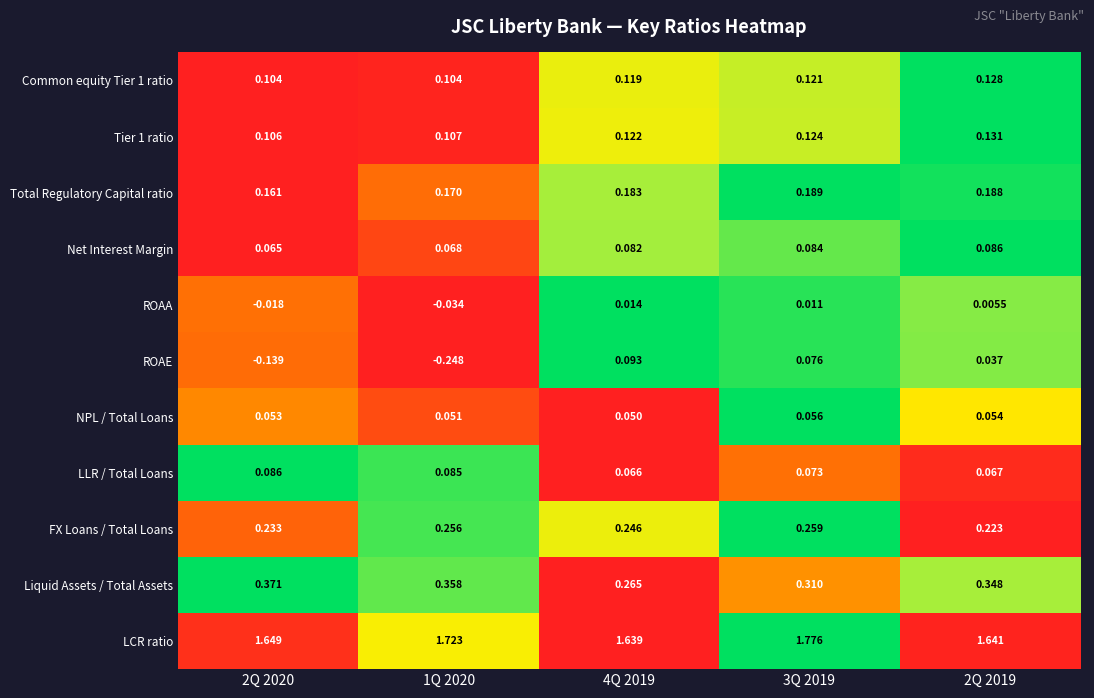

Is the value of NPL / Total Loans at 3Q 2019 greater than the value of Net Interest Margin at 3Q 2019?

No